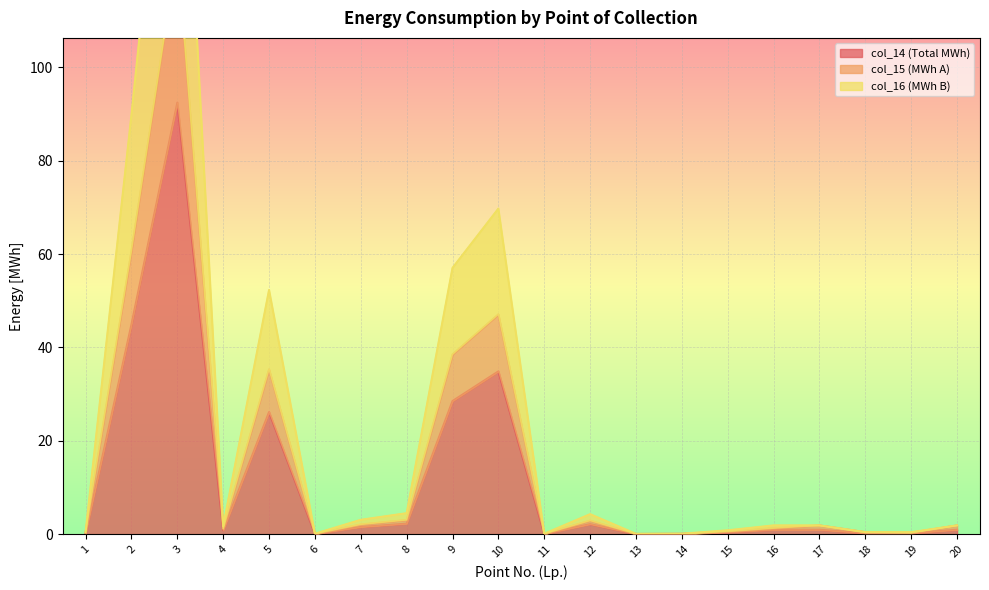

Which series changed the most between 5 and 15?

col_16 (MWh B)